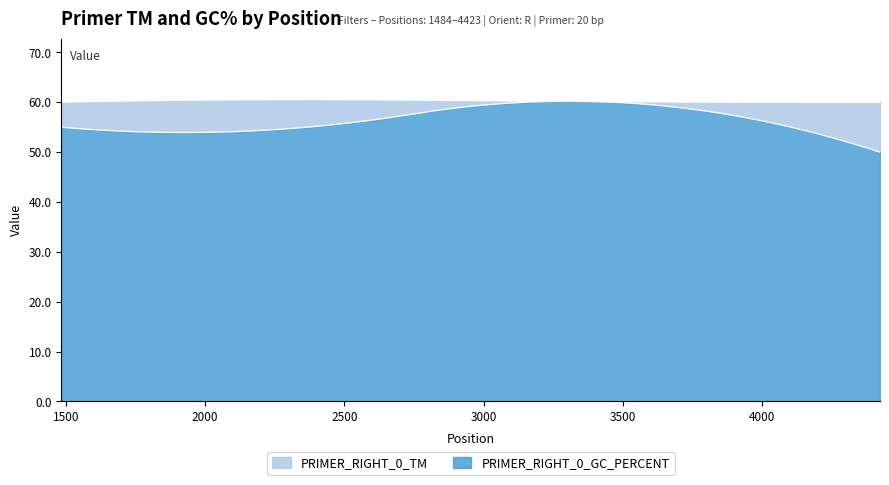

Which category has the highest value in the PRIMER_RIGHT_0_TM series?

2364